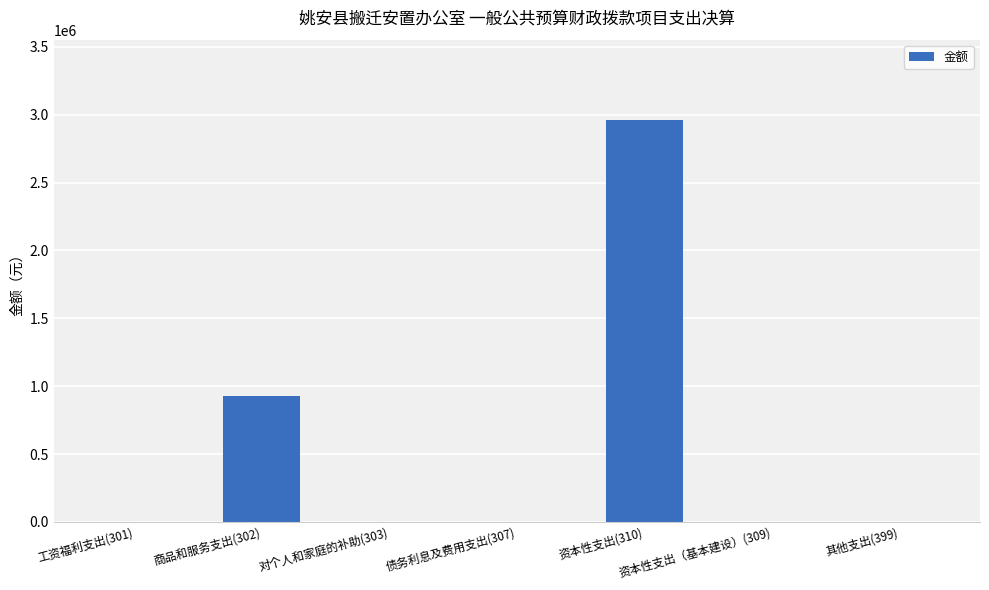

What is the sum of all values?

3884541.8